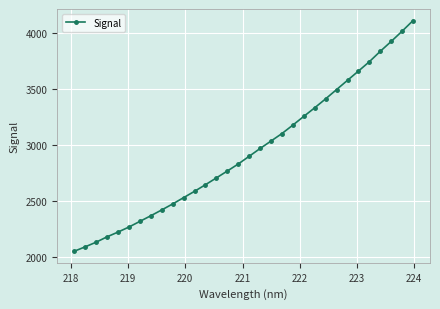

What is the maximum value shown in the chart?

4114.7